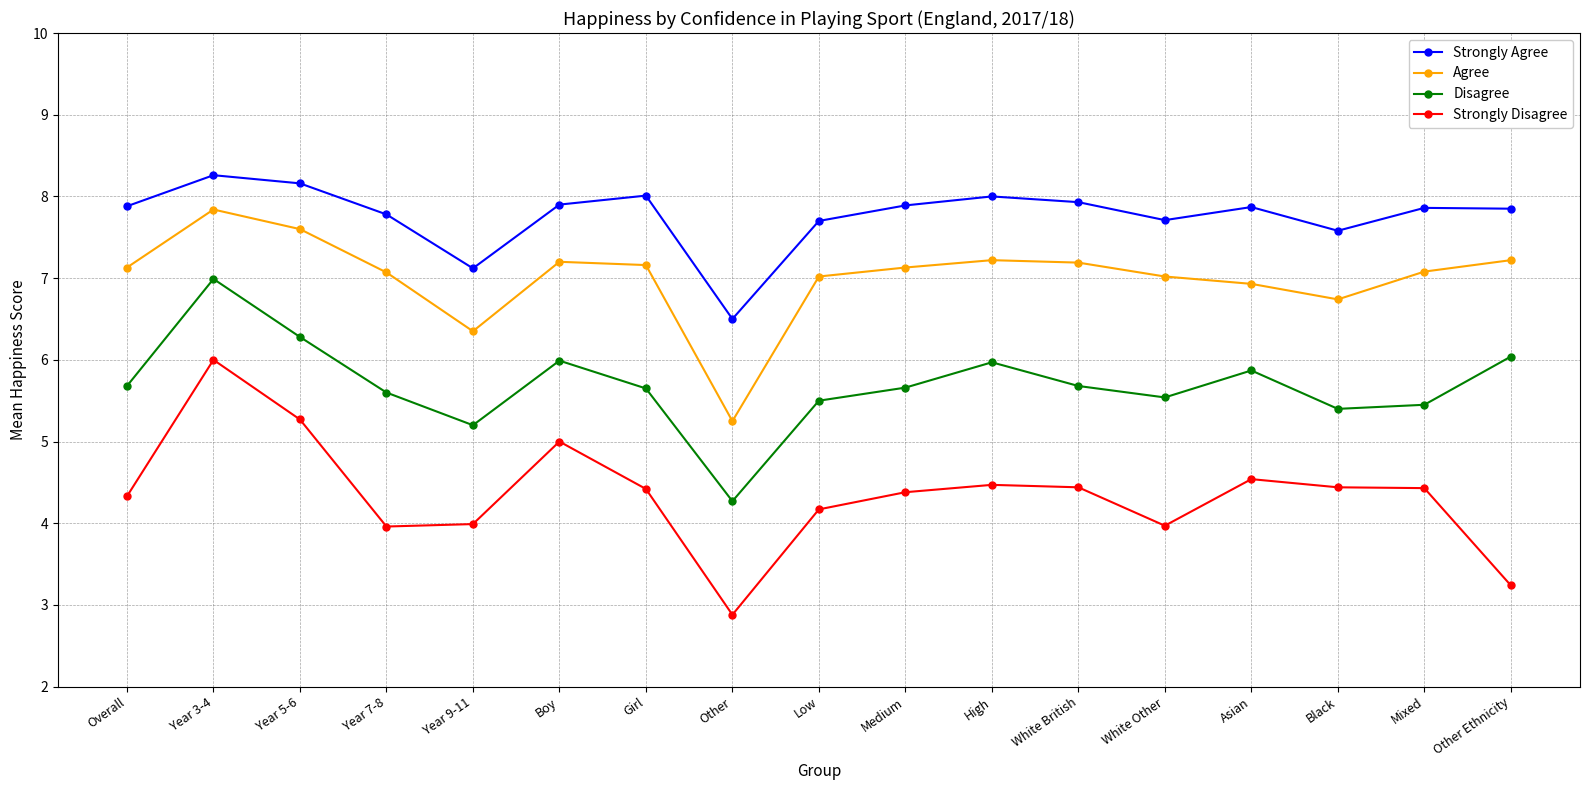

True or false: Strongly Agree has a value of 7.6 at Black.

True